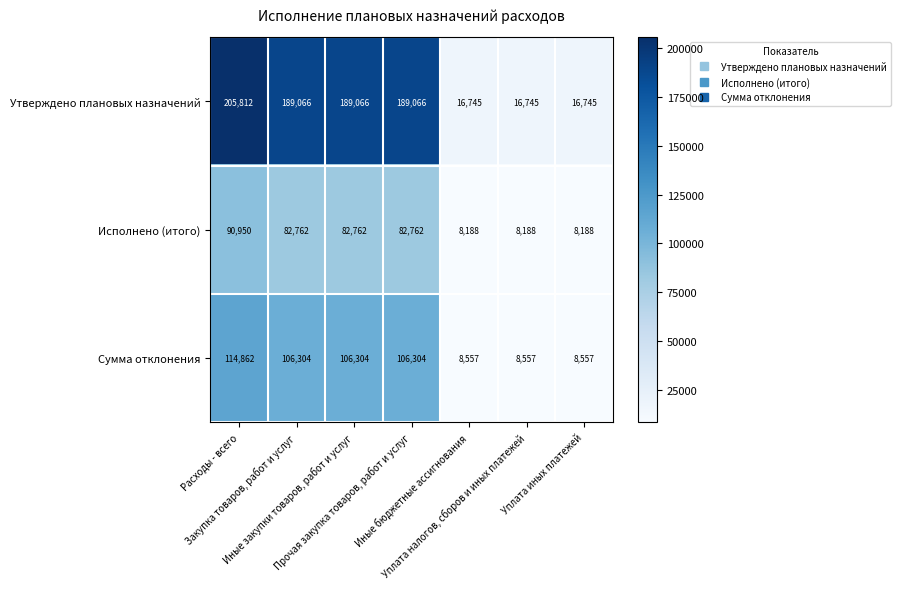

What is the maximum value shown in the chart?

205812